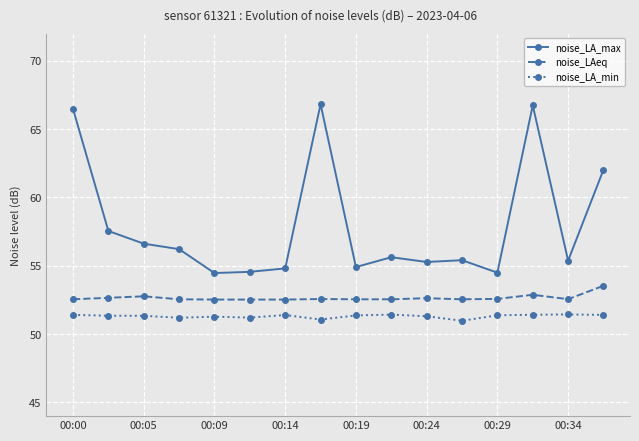

True or false: noise_LA_min and noise_LA_max cross at least once.

False